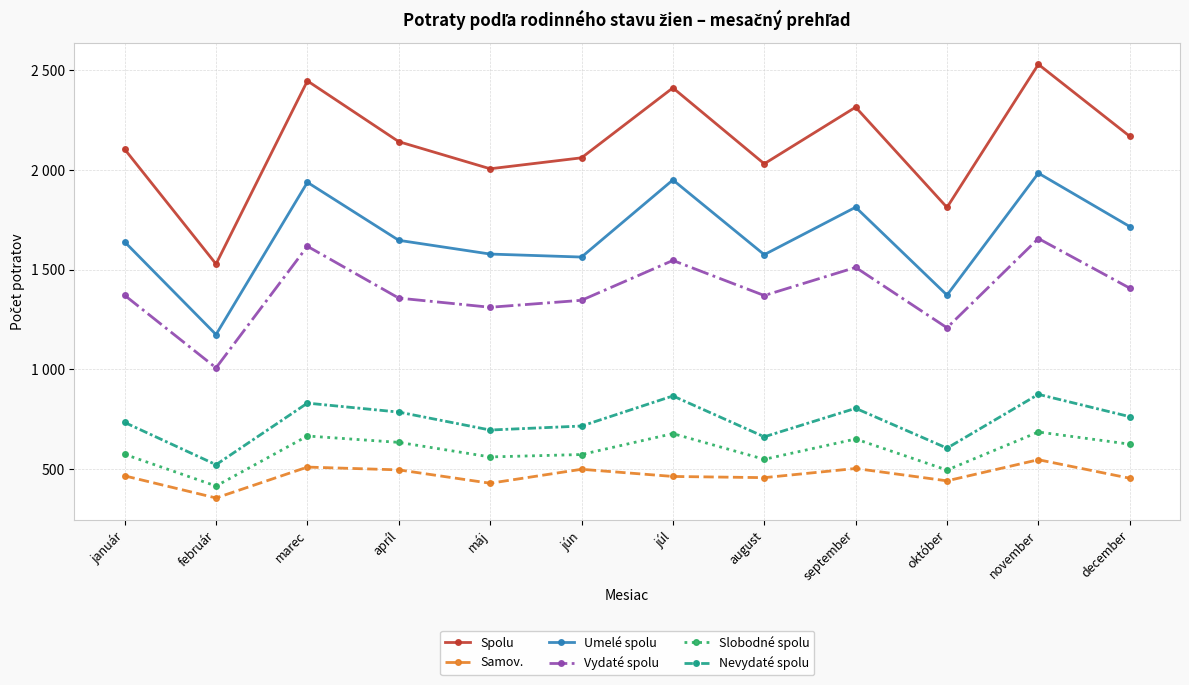

True or false: Slobodné spolu has a value of 391 at apríl.

False